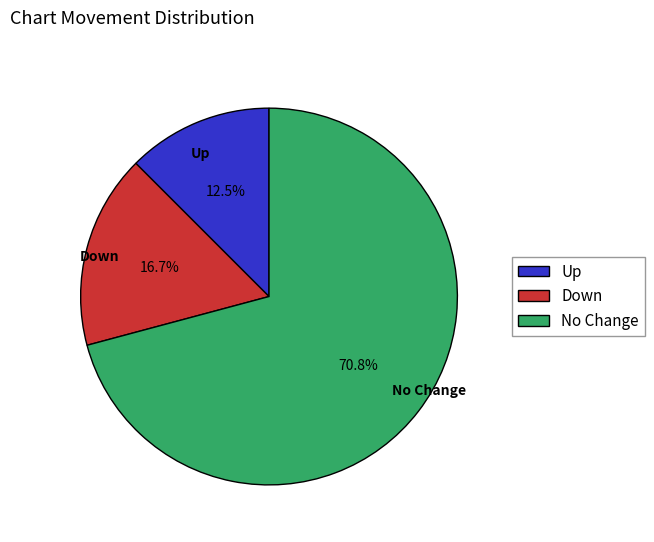

Combined, what portion of the pie is Up and No Change?

83.3%